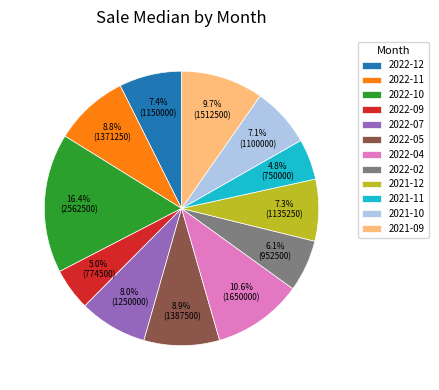

Does 2021-09 account for over 50% of the chart?

No